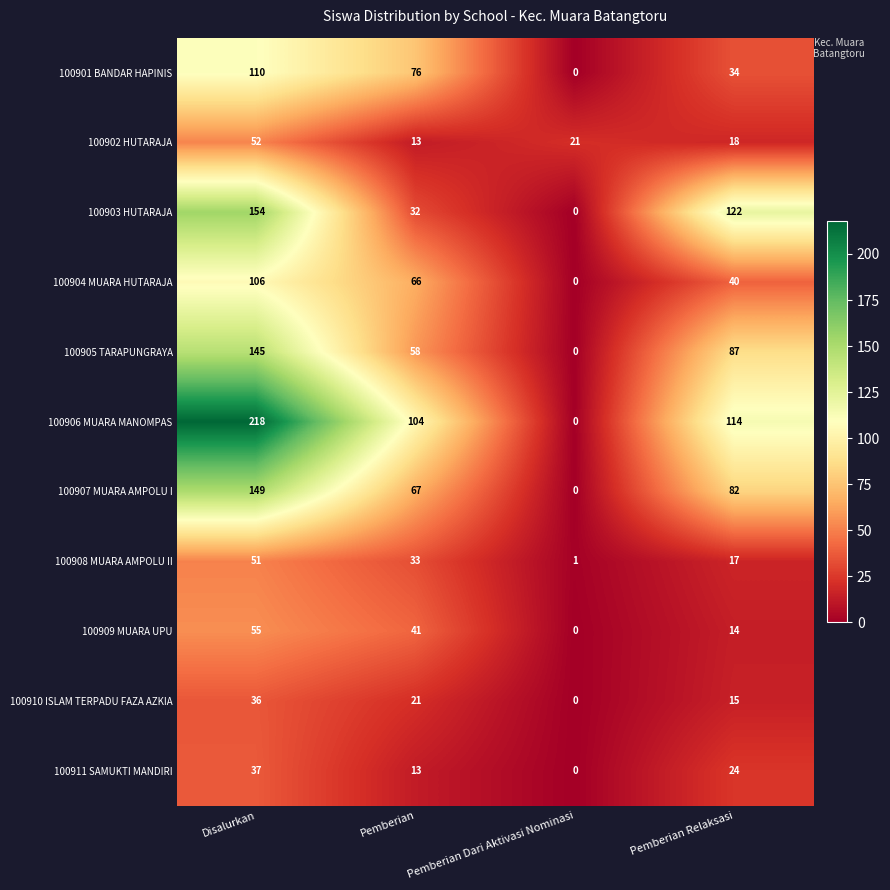

What is the spread (max minus min) of values at Pemberian?

91